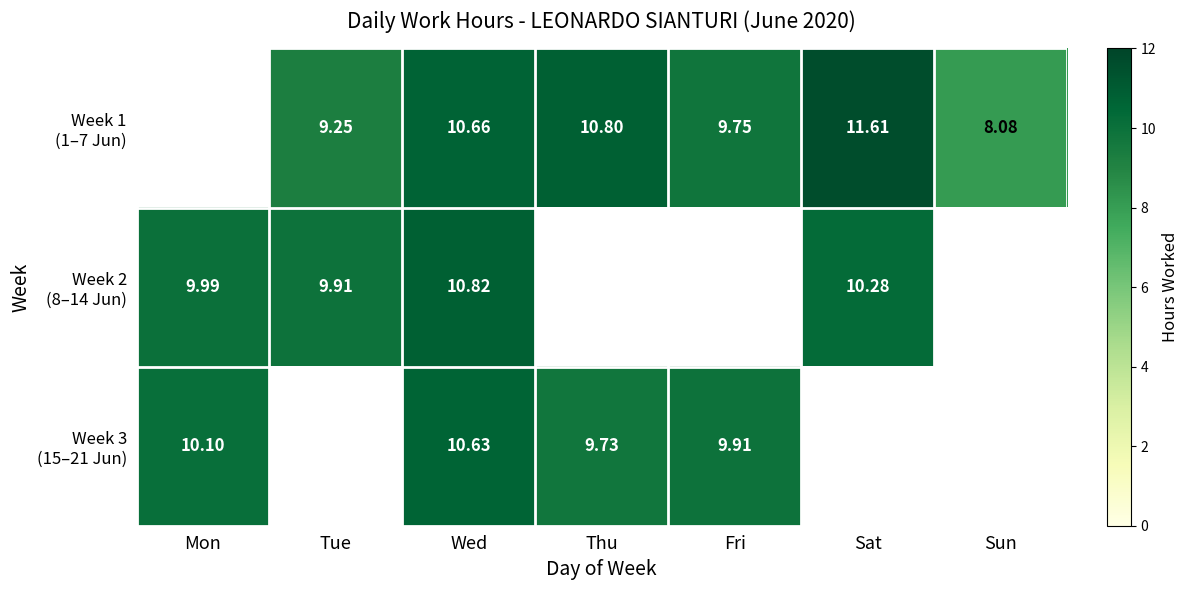

How many series are shown in this chart?

3